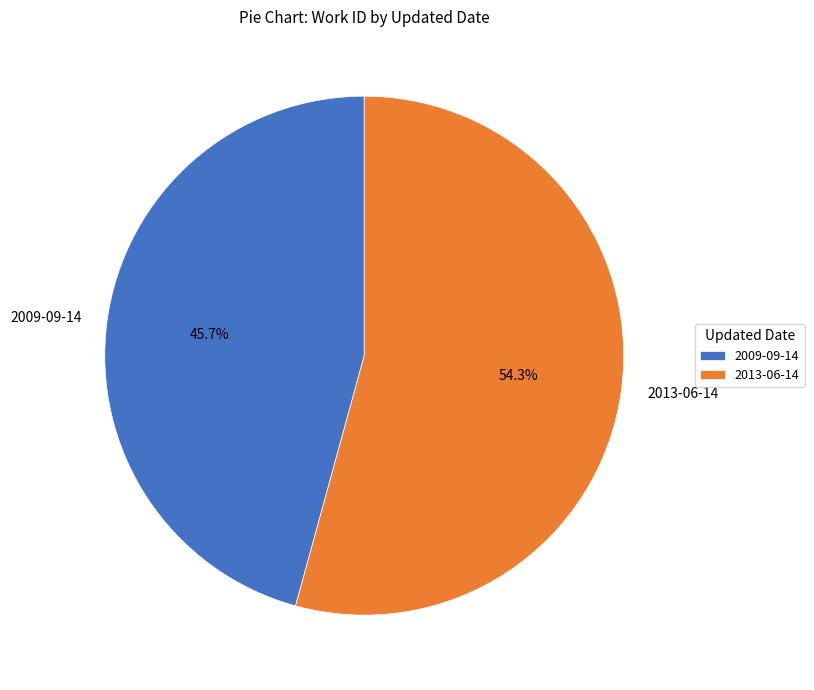

How many segments does this pie chart have?

2